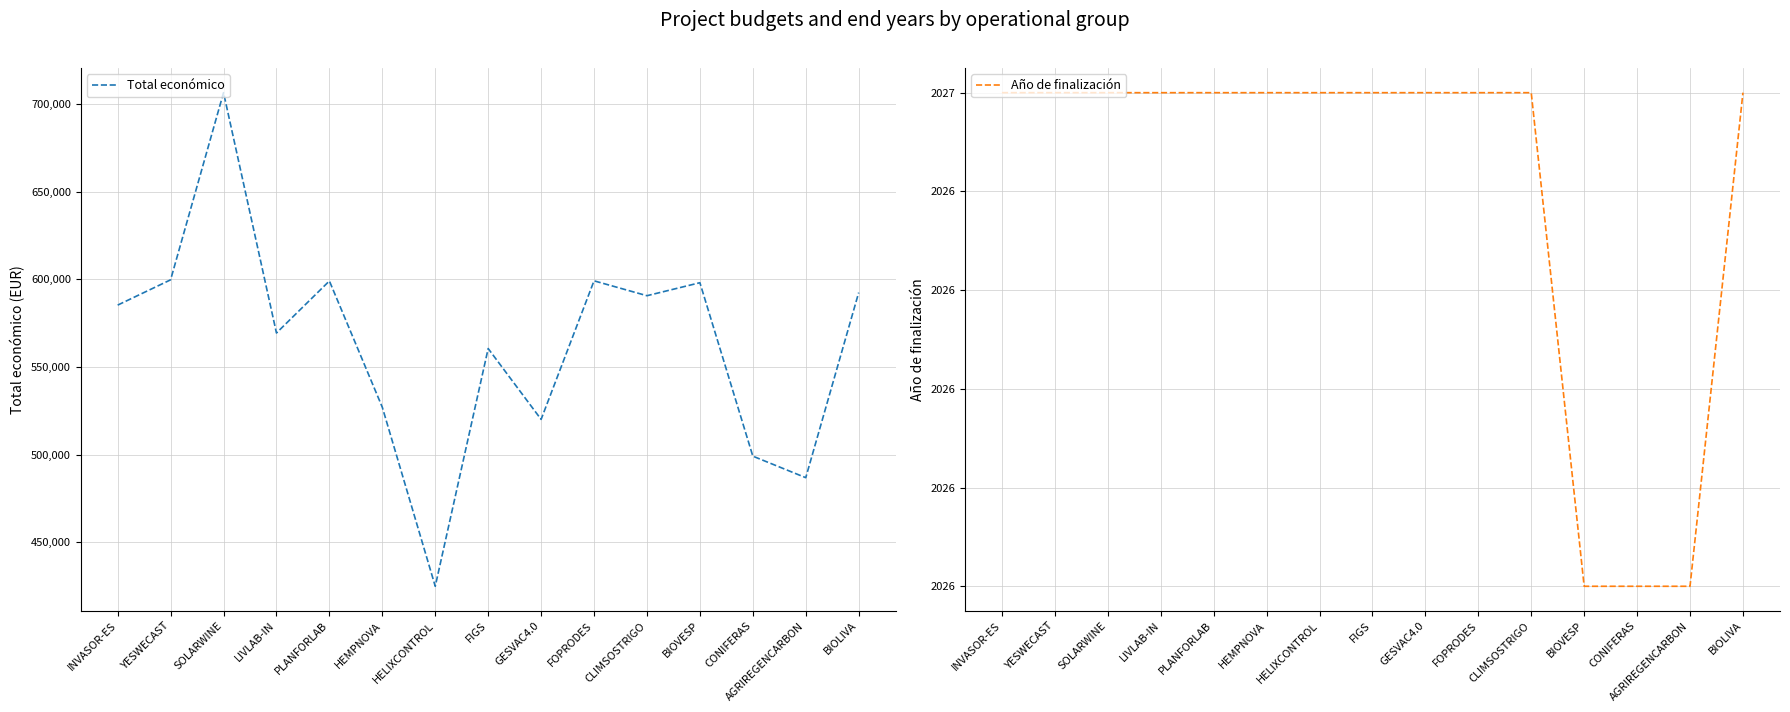

Count the Año de finalización values in the range 2027 to 2028.

12